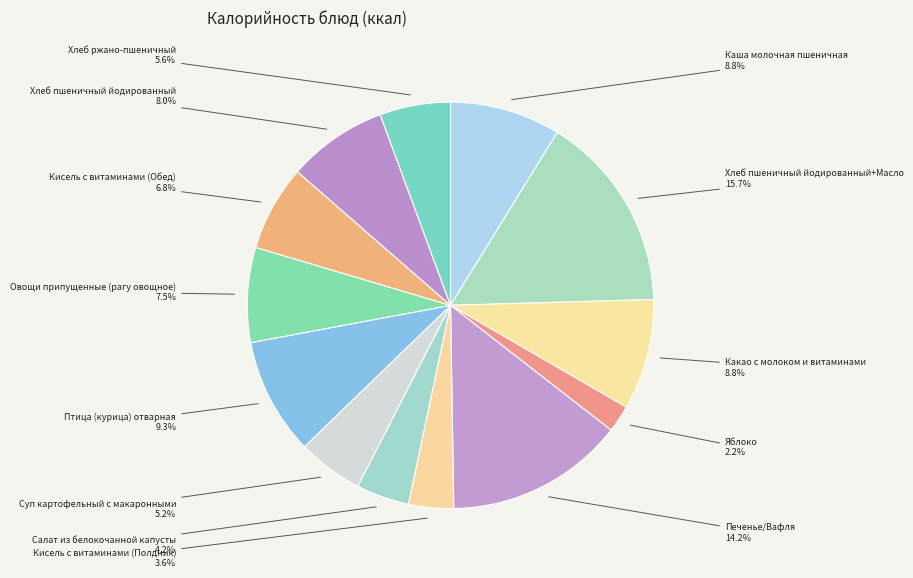

What is the largest slice in the pie chart?

Хлеб пшеничный йодированный+Масло